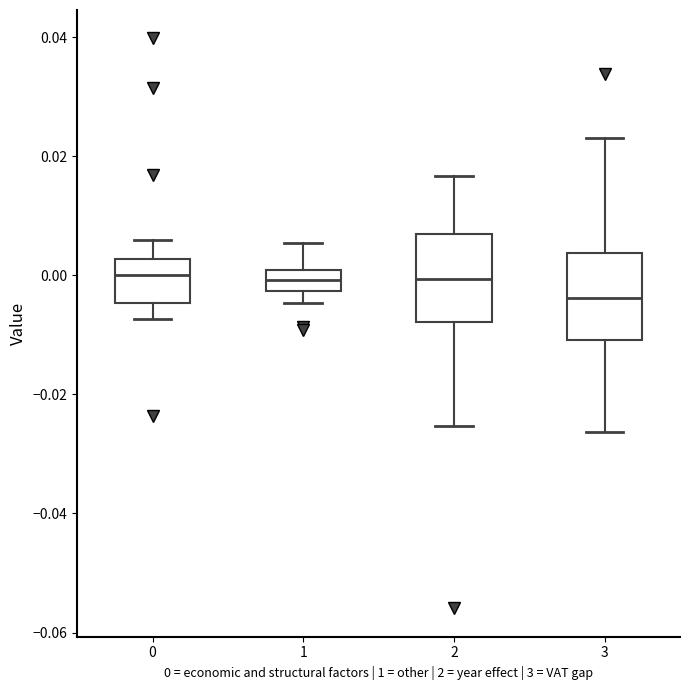

Reading left to right, read every box against the y-axis: the position of its median line, the range the box covers, and the ends of its whiskers. The values are not printed on the chart, so give them approximately, as read against the axis.

0: median 0.000, box -0.004 to 0.002, whiskers -0.008 to 0.006
1: median 0.000 (inside the box), box -0.002 to 0.000, whiskers -0.004 to 0.006
2: median 0.000, box -0.008 to 0.006, whiskers -0.026 to 0.016
3: median -0.004, box -0.010 to 0.004, whiskers -0.026 to 0.024